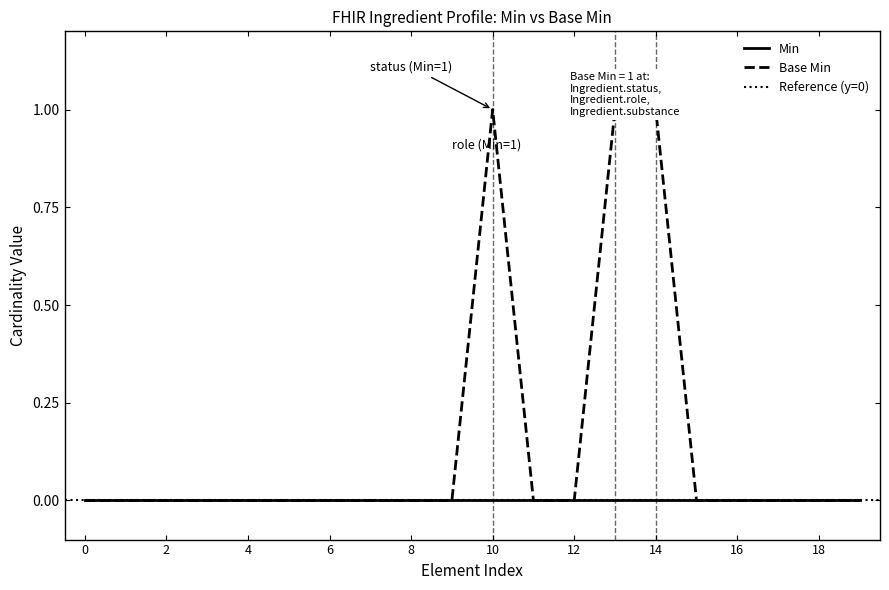

Which has a higher value, 14 or 18?

14